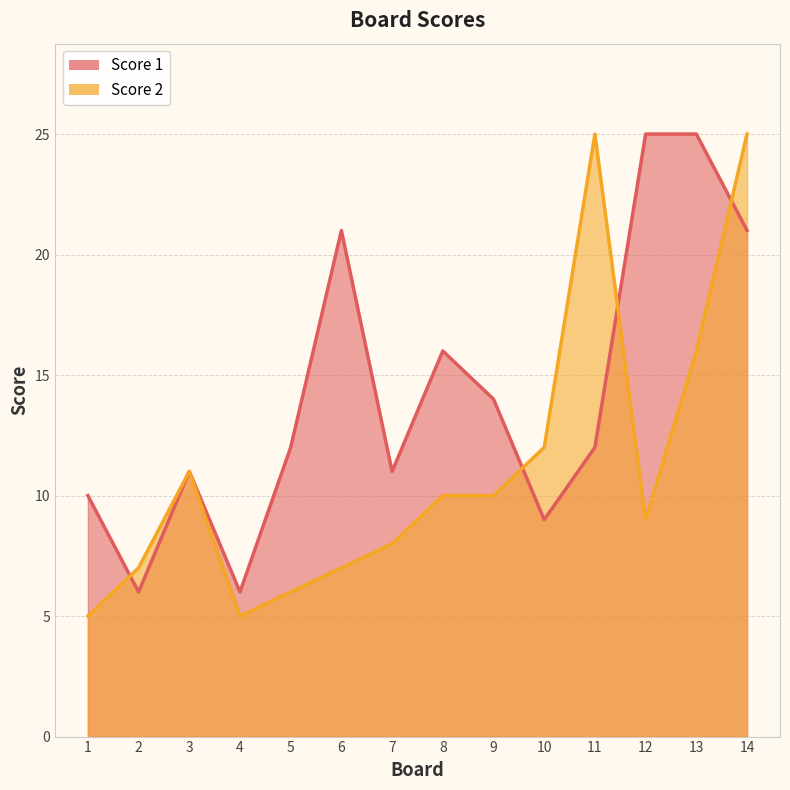

List the labels in order of Score 1 value, smallest first.

2, 4, 10, 1, 3, 7, 5, 11, 9, 8, 6, 14, 12, 13